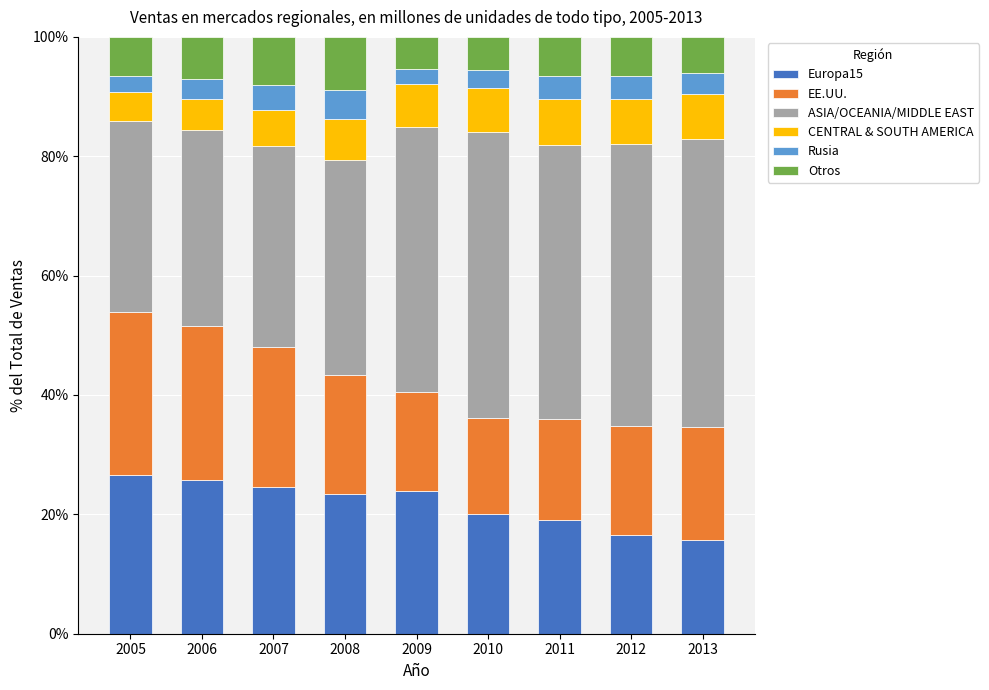

What is the total value across all series at 2006?

100.0